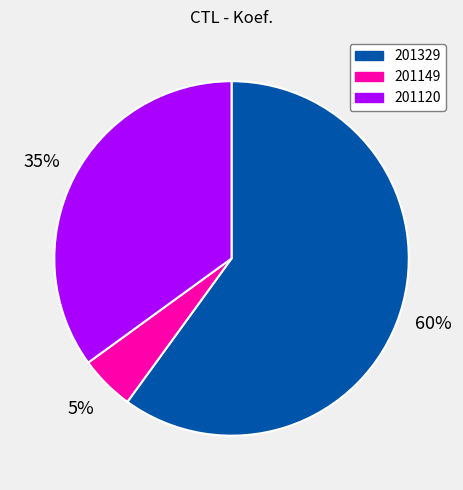

To the nearest percent, what percentage of the pie is 201149?

5%